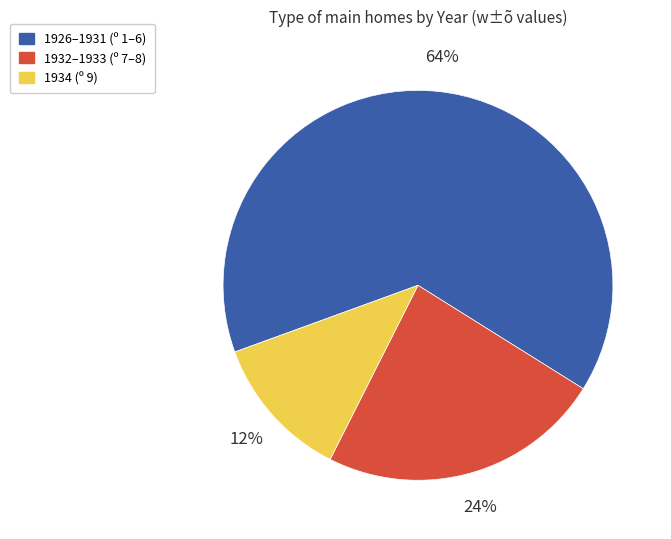

Which category has the biggest portion of the pie?

1926–1931 (º 1–6)